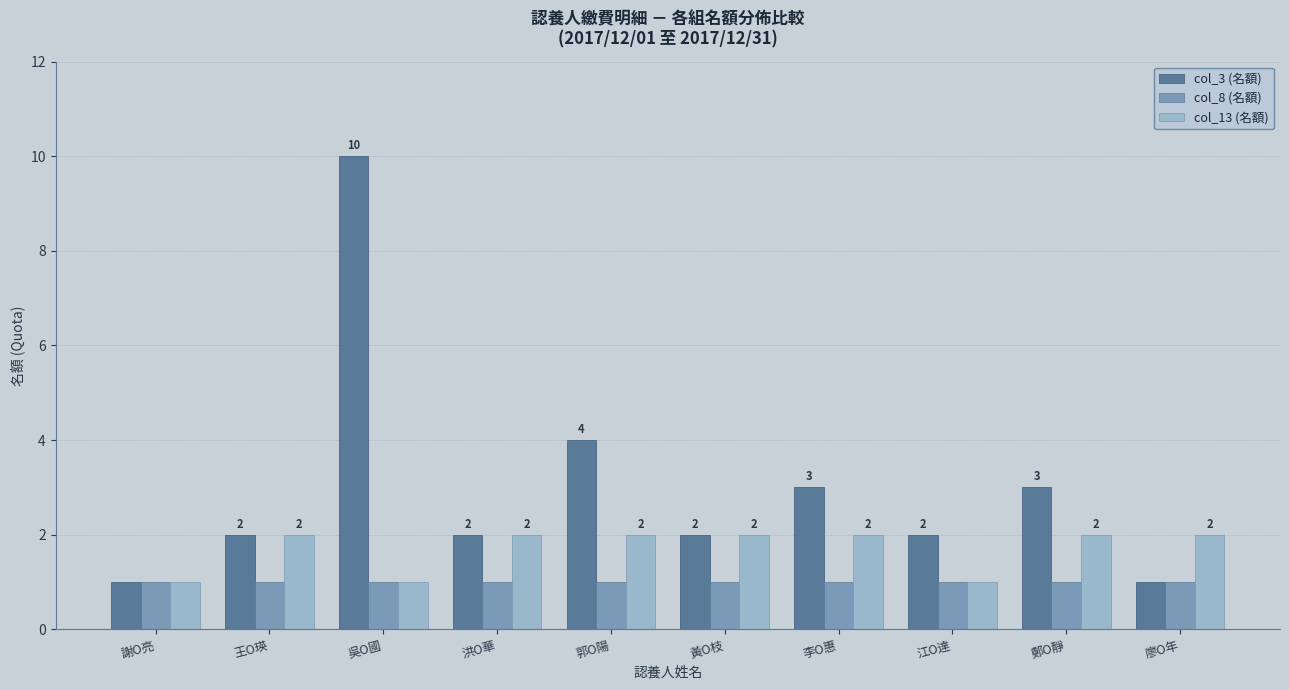

What is the total value across all series at 廖O年?

4